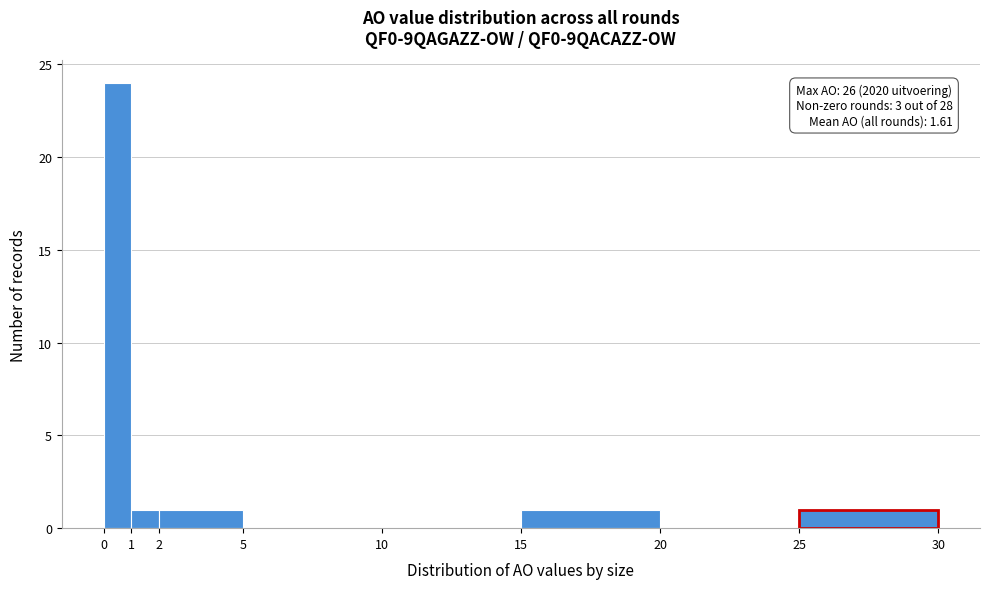

Over which range of the x-axis is the bar tallest?

0 to 1